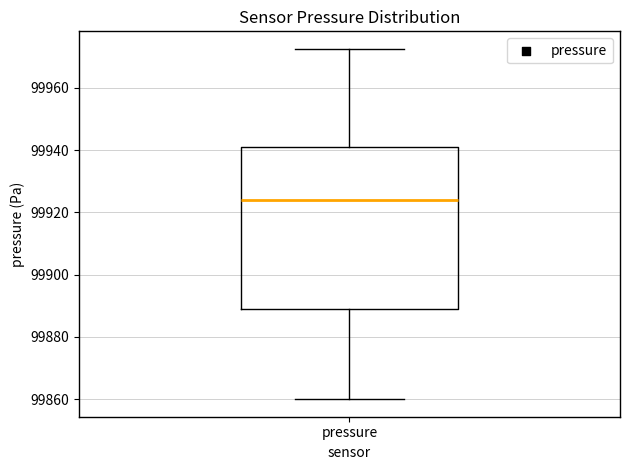

Read this box plot against the y-axis: the position of the median line, the range covered by the box, and the ends of both whiskers. The values are not printed on the chart, so give them approximately, as read against the axis.

median 99924, box 99888 to 99940, whiskers 99860 to 99972